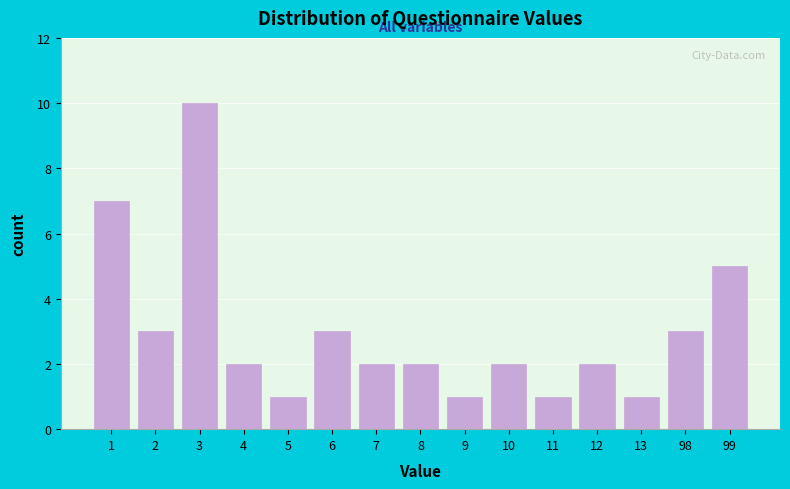

Reading left to right, what are all the values shown in this chart?

7	3	10	2	1	3	2	2	1	2	1	2	1	3	5